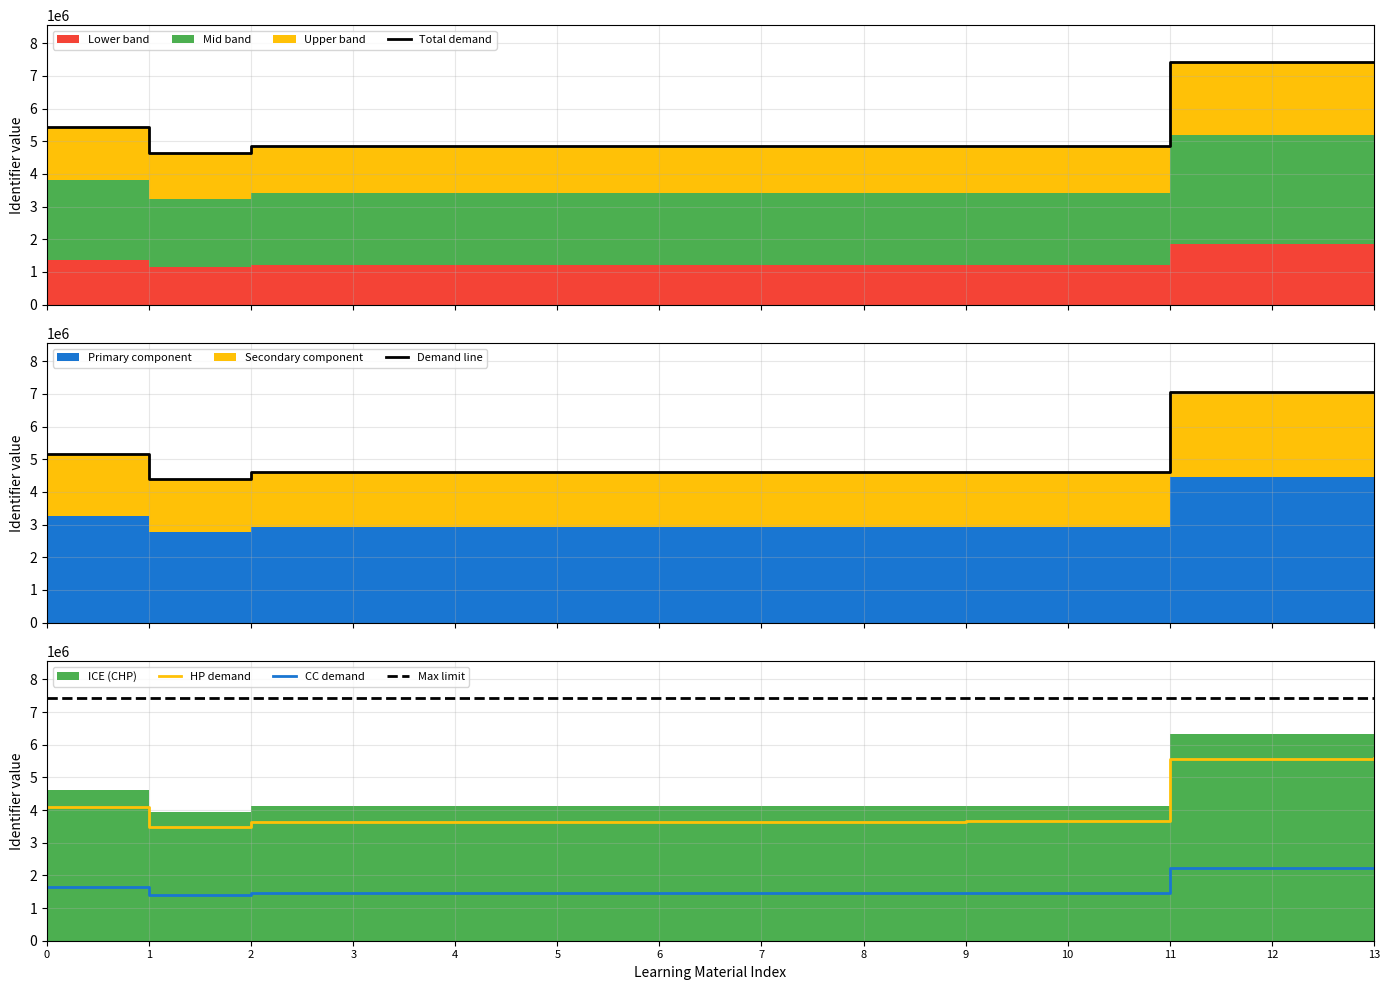

How many interior local valleys does the HP demand series have?

2